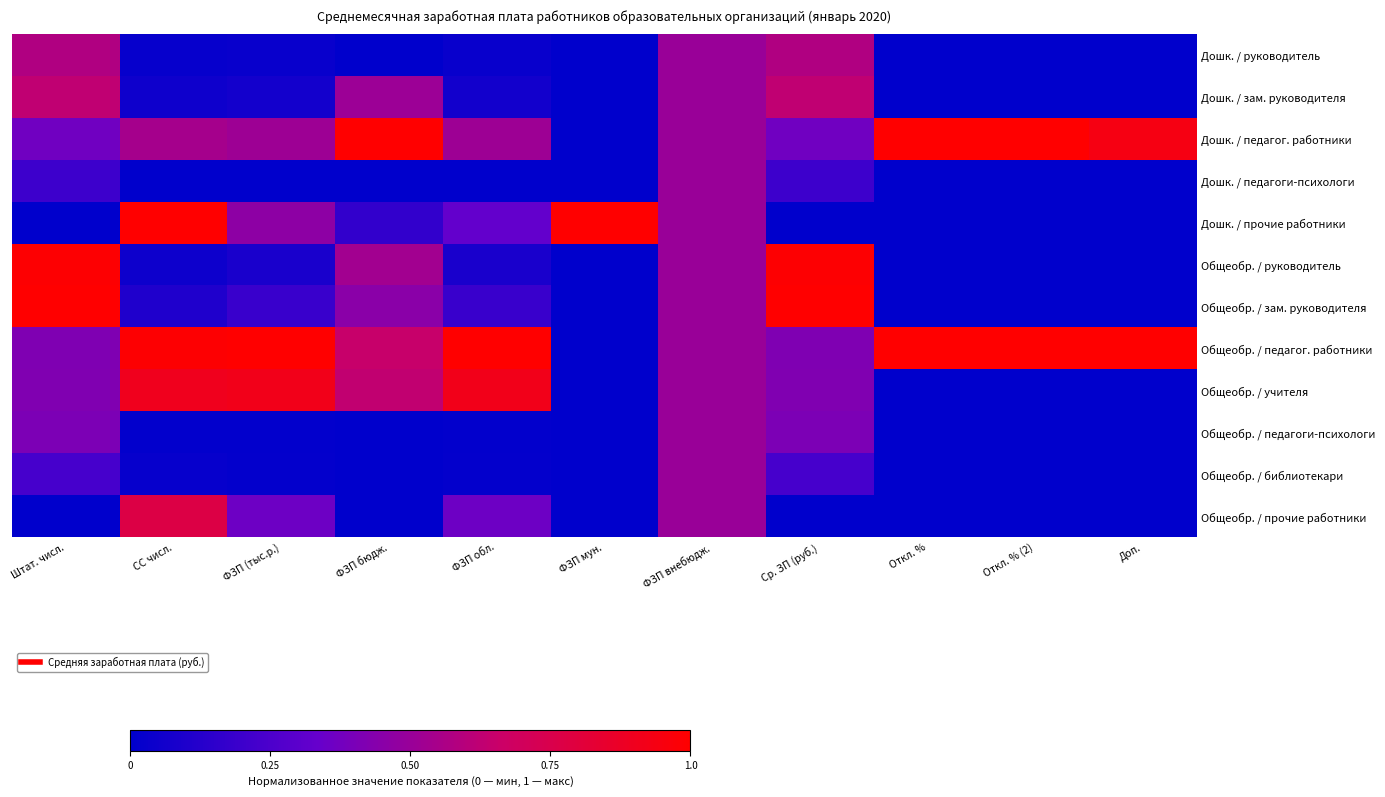

At how many categories does at least one series exceed 0?

11